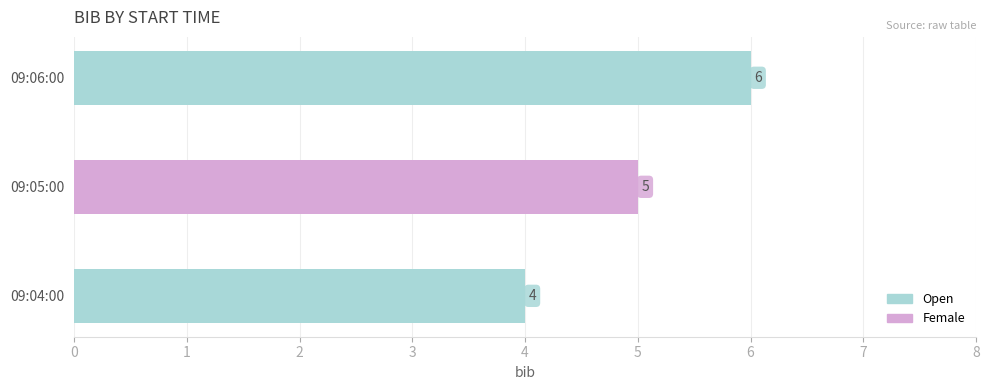

At which label is the value closest to 5?

09:05:00